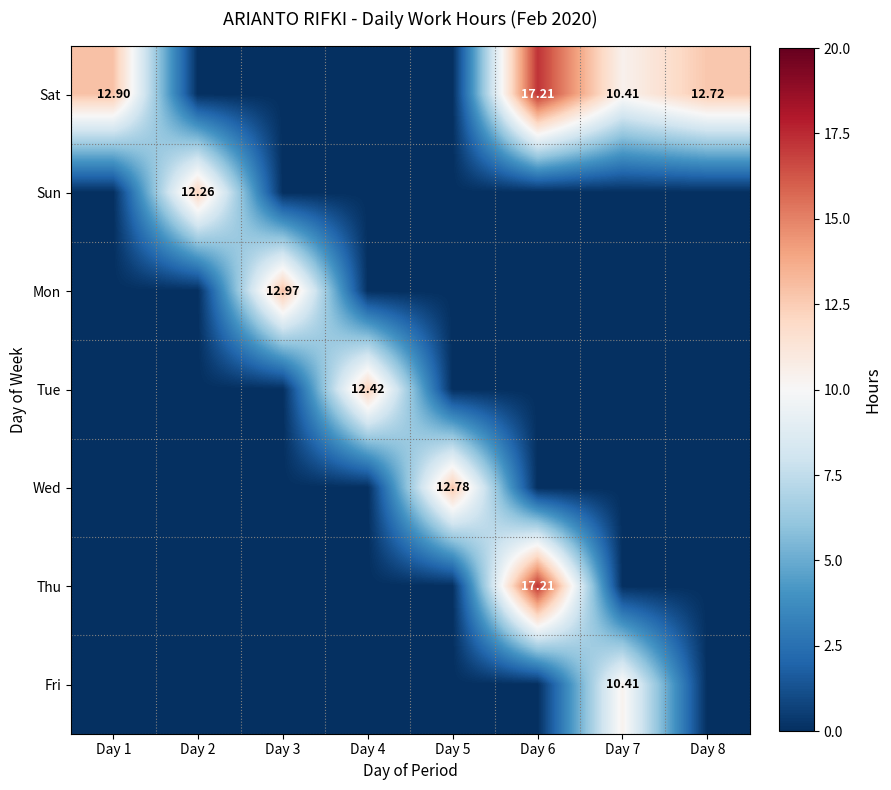

Rank the series by their maximum value, from highest to lowest.

Sat, Thu, Mon, Wed, Tue, Sun, Fri